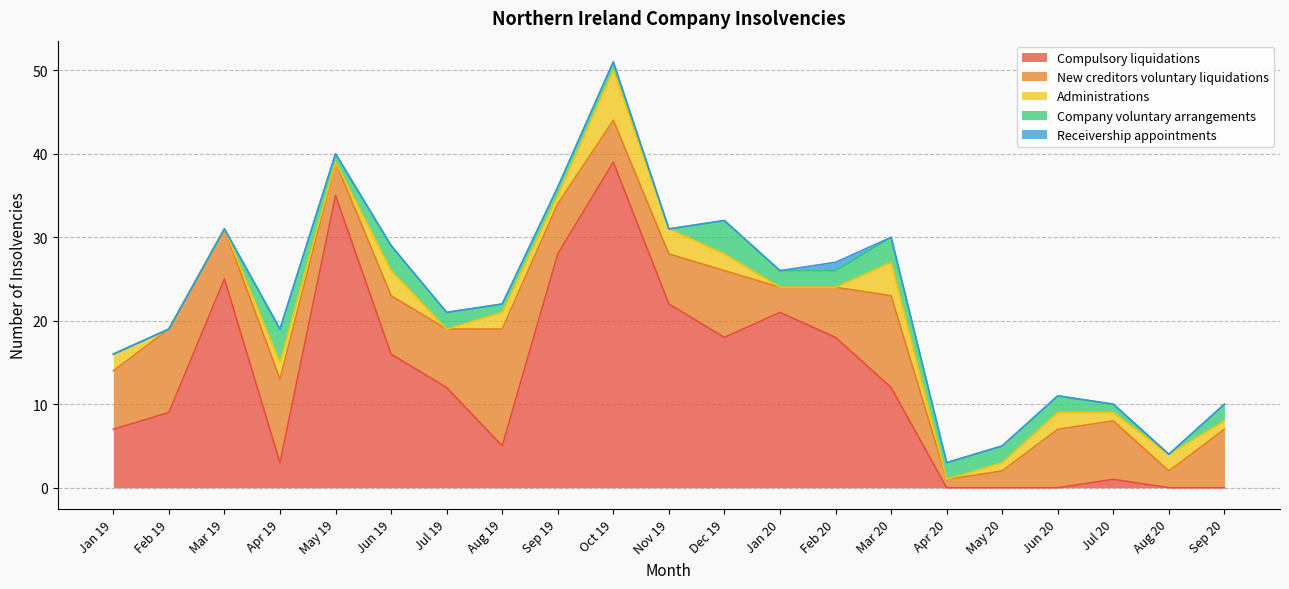

Reading left to right, list all the values displayed in this chart.

Compulsory liquidations: Jan 19=7	Feb 19=9	Mar 19=25	Apr 19=3	May 19=35	Jun 19=16	Jul 19=12	Aug 19=5	Sep 19=28	Oct 19=39	Nov 19=22	Dec 19=18	Jan 20=21	Feb 20=18	Mar 20=12	Apr 20=0	May 20=0	Jun 20=0	Jul 20=1	Aug 20=0	Sep 20=0
New creditors voluntary liquidations: Jan 19=7	Feb 19=10	Mar 19=6	Apr 19=10	May 19=4	Jun 19=7	Jul 19=7	Aug 19=14	Sep 19=6	Oct 19=5	Nov 19=6	Dec 19=8	Jan 20=3	Feb 20=6	Mar 20=11	Apr 20=1	May 20=2	Jun 20=7	Jul 20=7	Aug 20=2	Sep 20=7
Administrations: Jan 19=2	Feb 19=0	Mar 19=0	Apr 19=2	May 19=0	Jun 19=3	Jul 19=0	Aug 19=2	Sep 19=1	Oct 19=6	Nov 19=3	Dec 19=2	Jan 20=0	Feb 20=0	Mar 20=4	Apr 20=0	May 20=1	Jun 20=2	Jul 20=1	Aug 20=2	Sep 20=1
Company voluntary arrangements: Jan 19=0	Feb 19=0	Mar 19=0	Apr 19=4	May 19=1	Jun 19=3	Jul 19=2	Aug 19=1	Sep 19=1	Oct 19=1	Nov 19=0	Dec 19=4	Jan 20=2	Feb 20=2	Mar 20=3	Apr 20=2	May 20=2	Jun 20=2	Jul 20=1	Aug 20=0	Sep 20=2
Receivership appointments: Jan 19=0	Feb 19=0	Mar 19=0	Apr 19=0	May 19=0	Jun 19=0	Jul 19=0	Aug 19=0	Sep 19=0	Oct 19=0	Nov 19=0	Dec 19=0	Jan 20=0	Feb 20=1	Mar 20=0	Apr 20=0	May 20=0	Jun 20=0	Jul 20=0	Aug 20=0	Sep 20=0